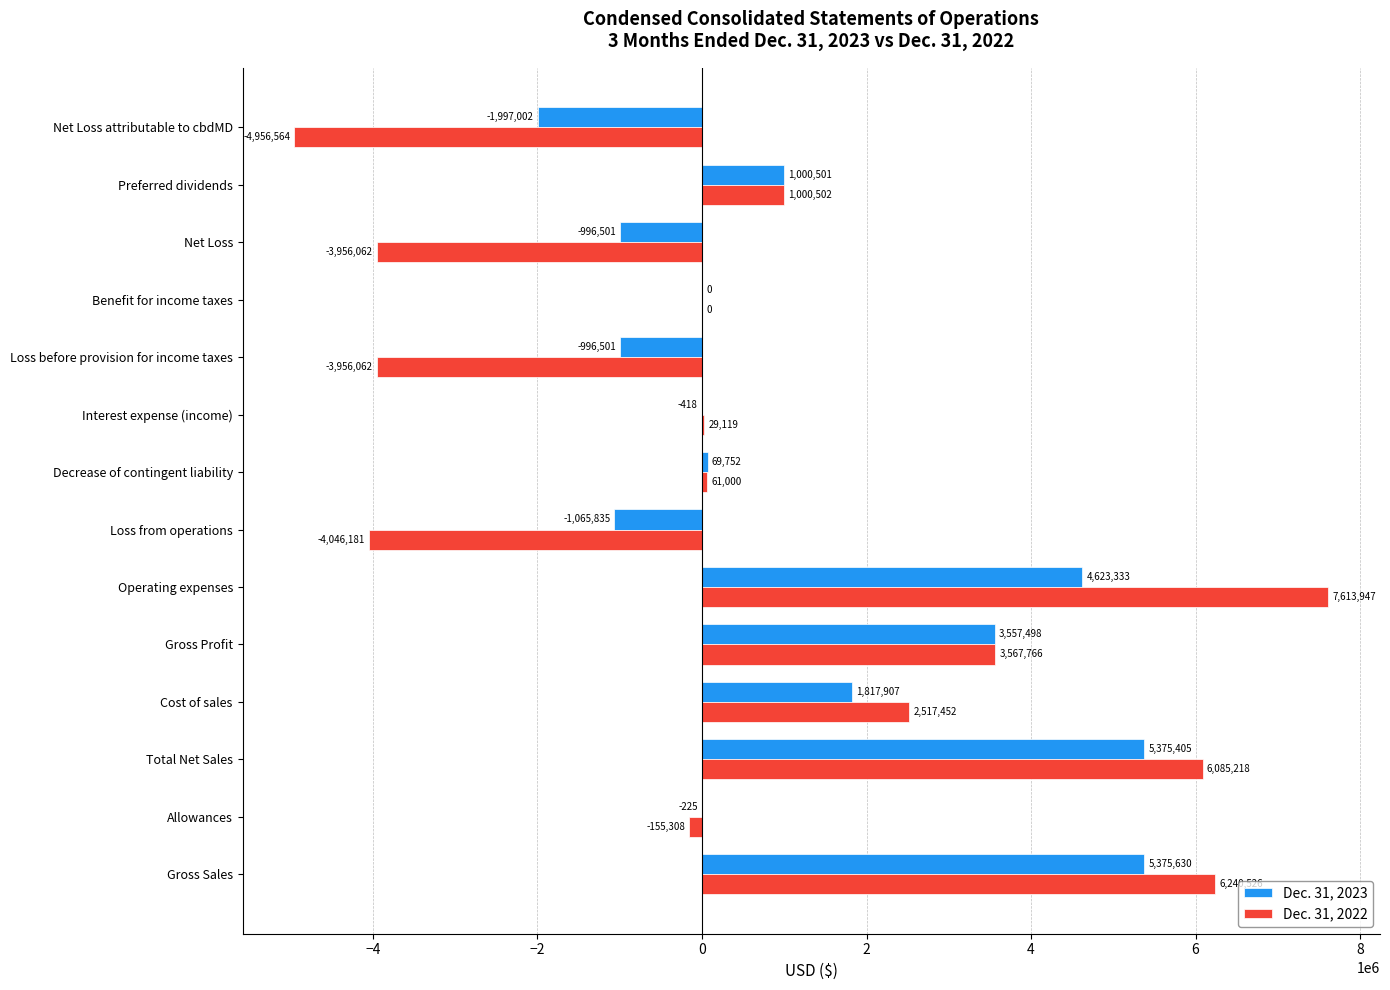

Is the value of Dec. 31, 2022 at Net Loss greater than the value of Dec. 31, 2023 at Loss before provision for income taxes?

No